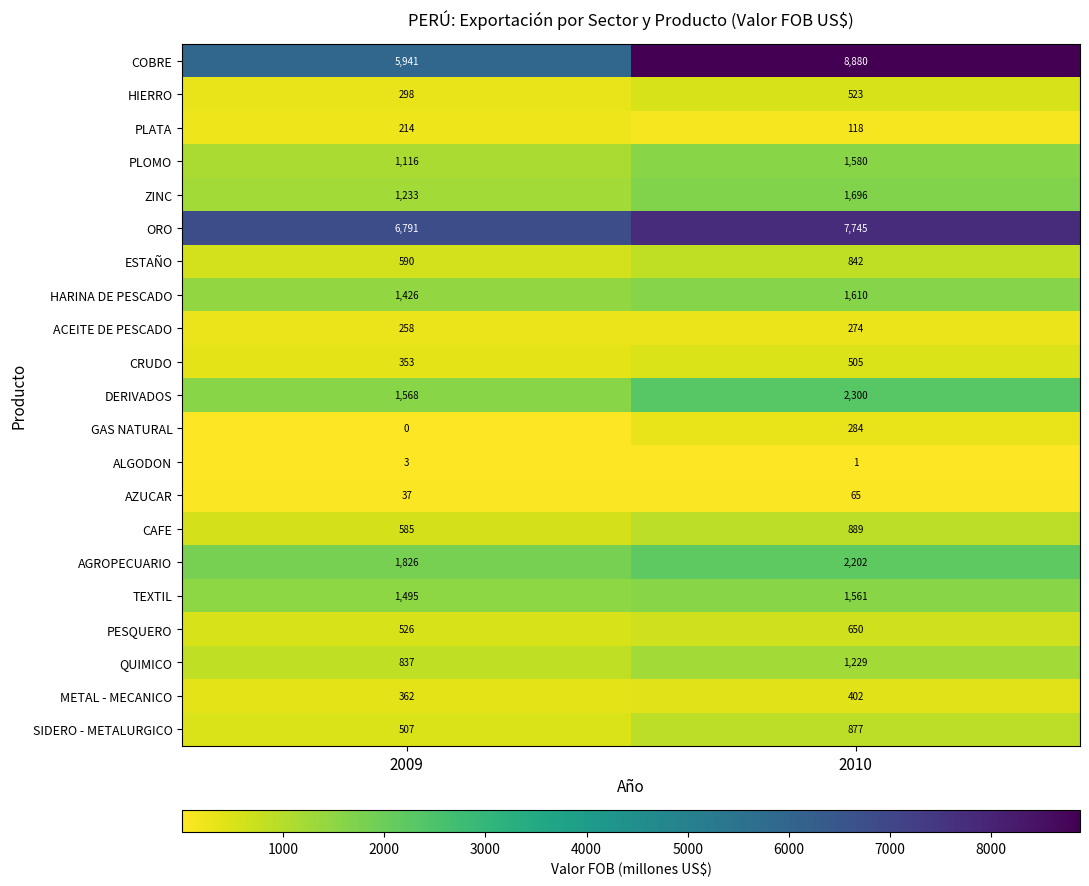

What is the maximum value shown in the chart?

8880